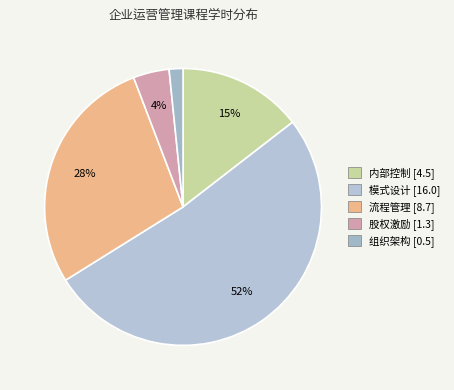

To the nearest percent, what is the difference between the 流程管理 and 组织架构 slice percentages?

26%